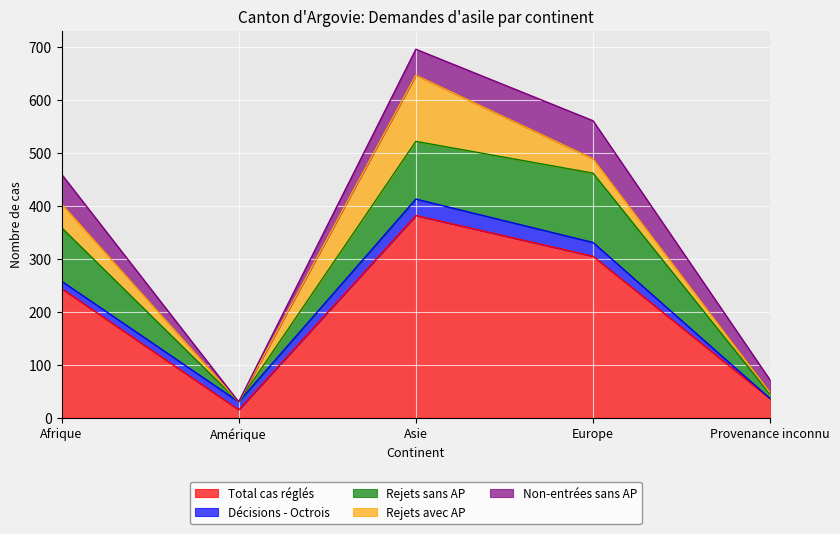

What is the label of the 2nd point from the right?

Europe